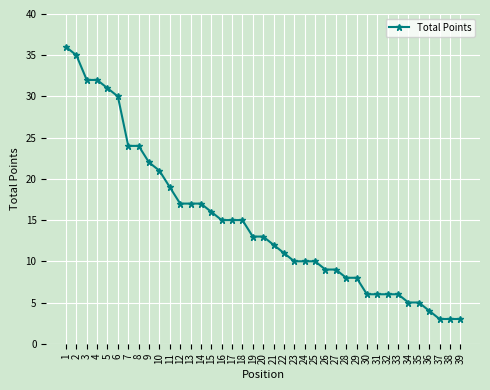

What is the ratio of the value at 31 to the value at 33?

1.0